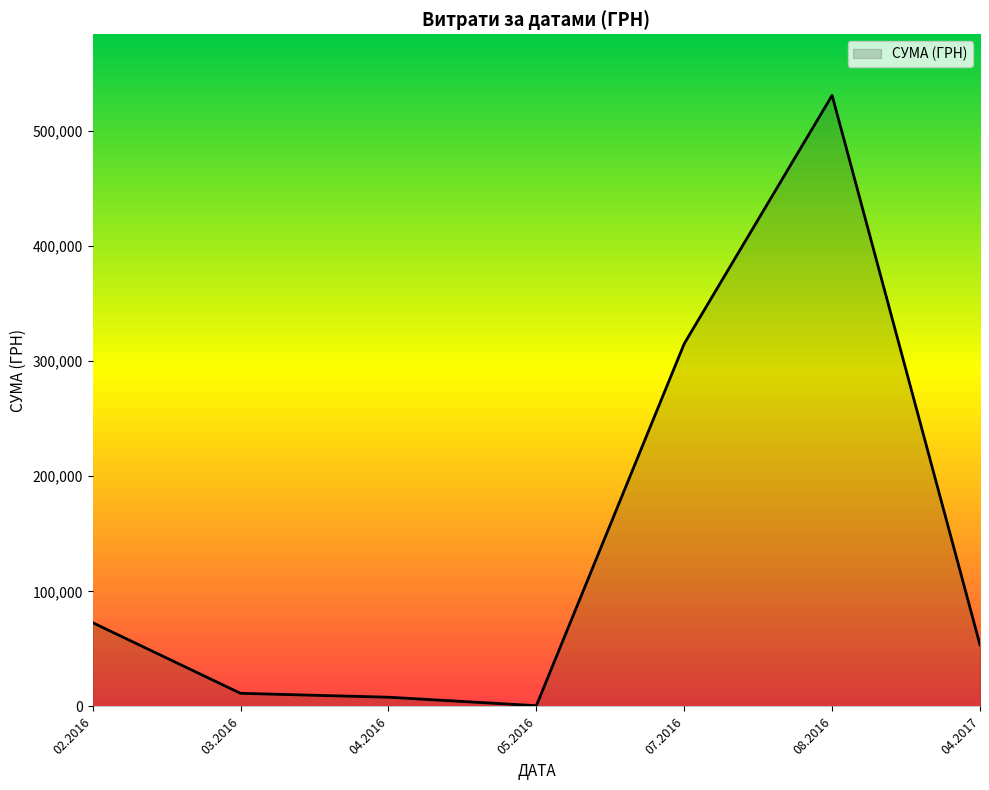

True or false: there are more than 2 points higher than both neighbors.

False